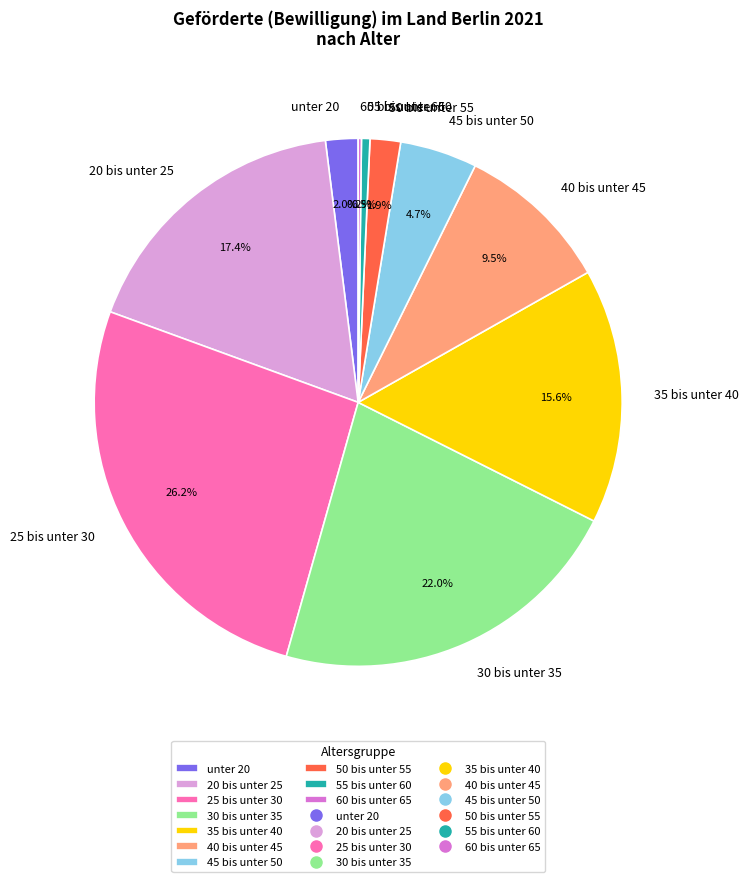

Do 20 bis unter 25 and 55 bis unter 60 together represent more than half of the pie?

No